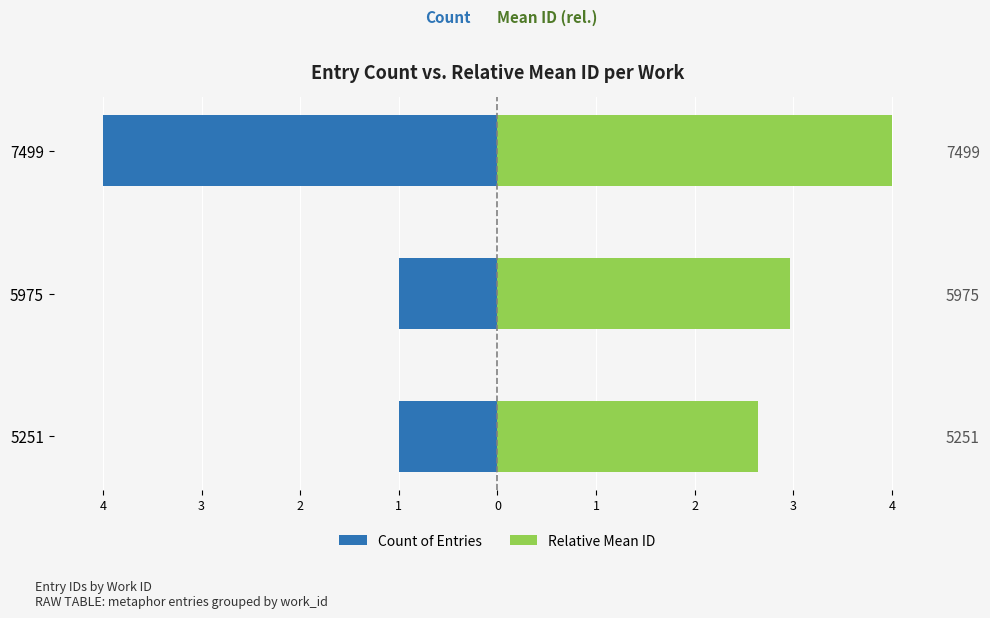

What is the total value across all series at 5975?

2.0